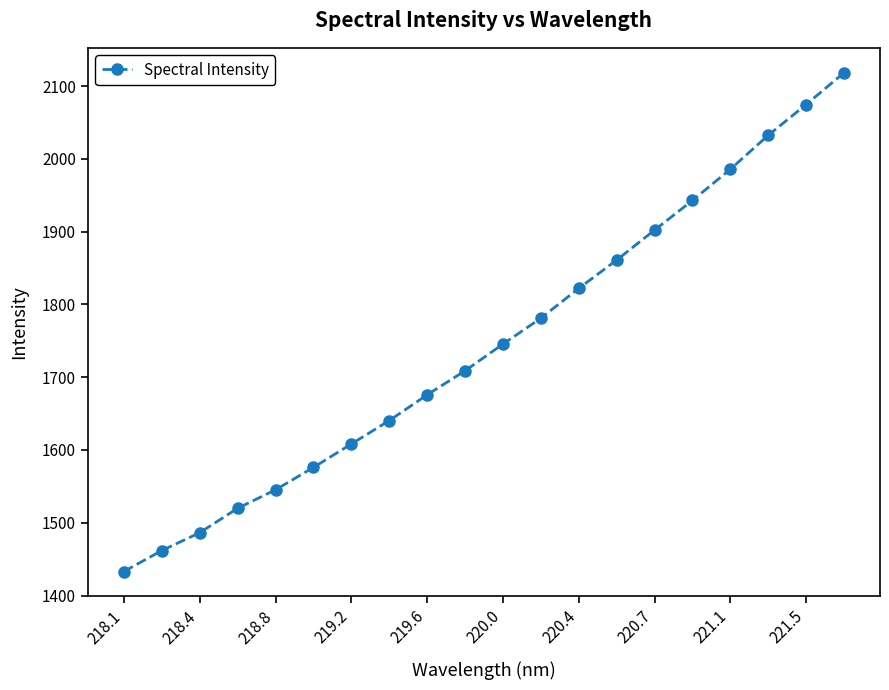

True or false: there are more than 0 points higher than both neighbors.

False